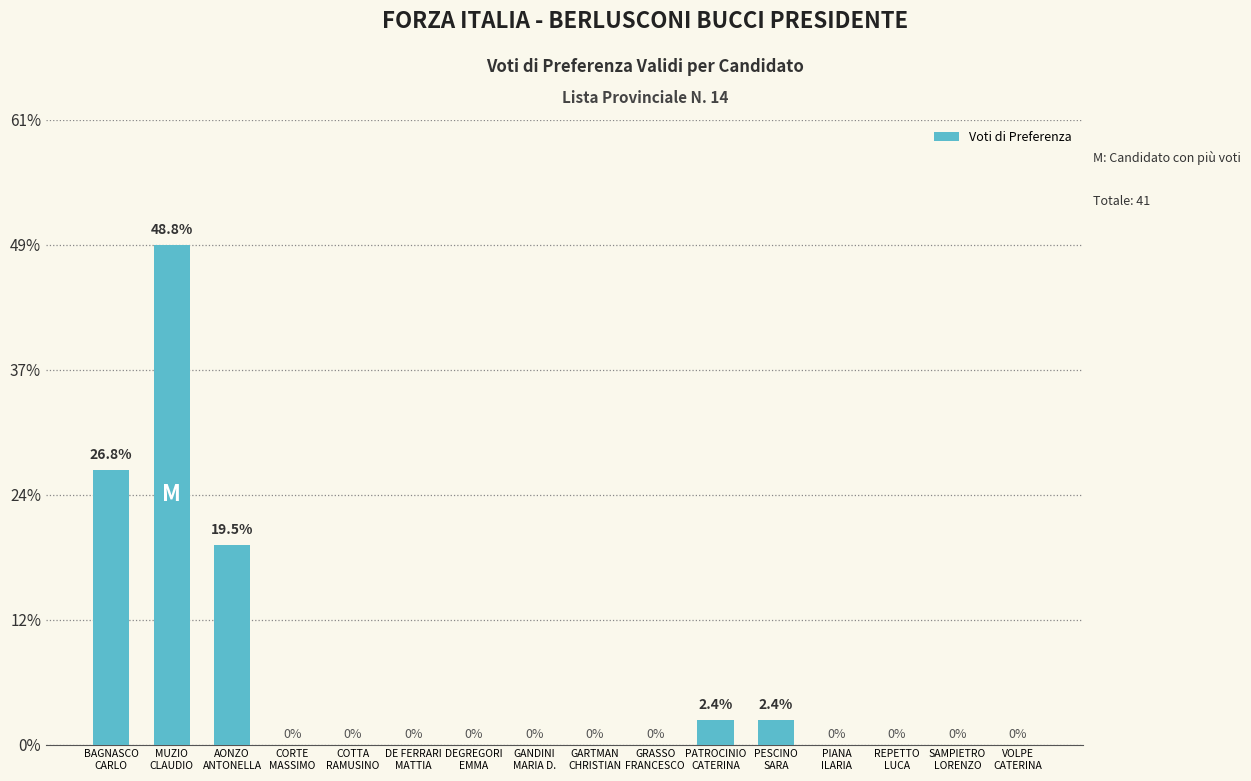

List the labels in order of value, largest first.

MUZIO
CLAUDIO, BAGNASCO
CARLO, AONZO
ANTONELLA, PATROCINIO
CATERINA, PESCINO
SARA, CORTE
MASSIMO, COTTA
RAMUSINO, DE FERRARI
MATTIA, DEGREGORI
EMMA, GANDINI
MARIA D., GARTMAN
CHRISTIAN, GRASSO
FRANCESCO, PIANA
ILARIA, REPETTO
LUCA, SAMPIETRO
LORENZO, VOLPE
CATERINA